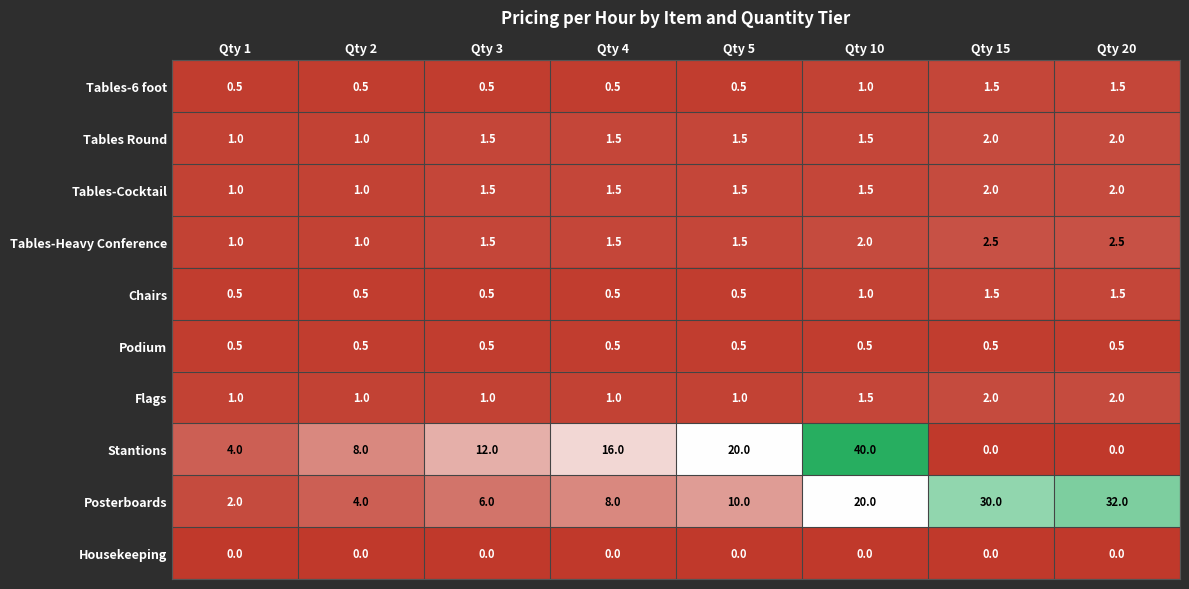

What is the average value of the Tables Round series?

1.5